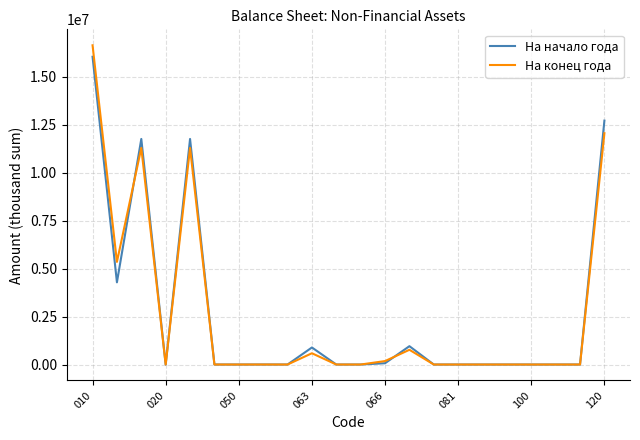

What is the greatest value displayed?

16643018.8